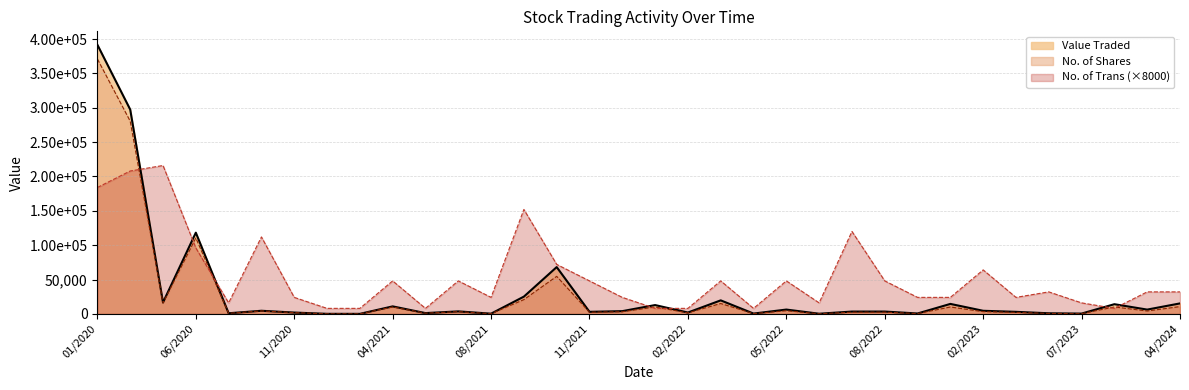

After their last crossing, which series has the higher values: No. of Trans or Value Traded?

No. of Trans